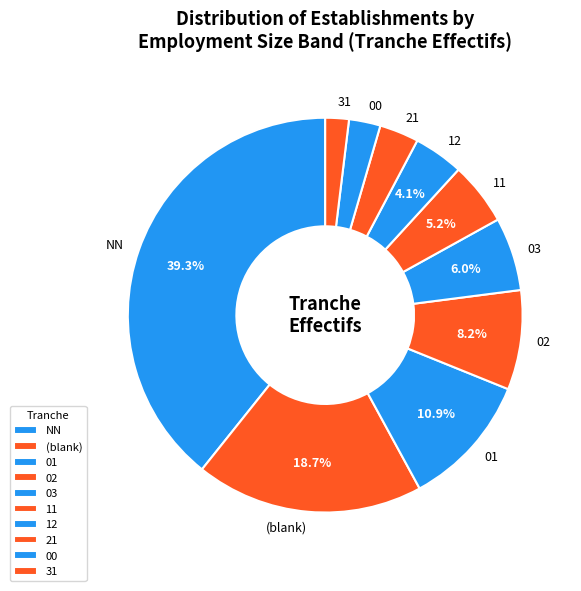

Is 01 the majority of the pie?

No